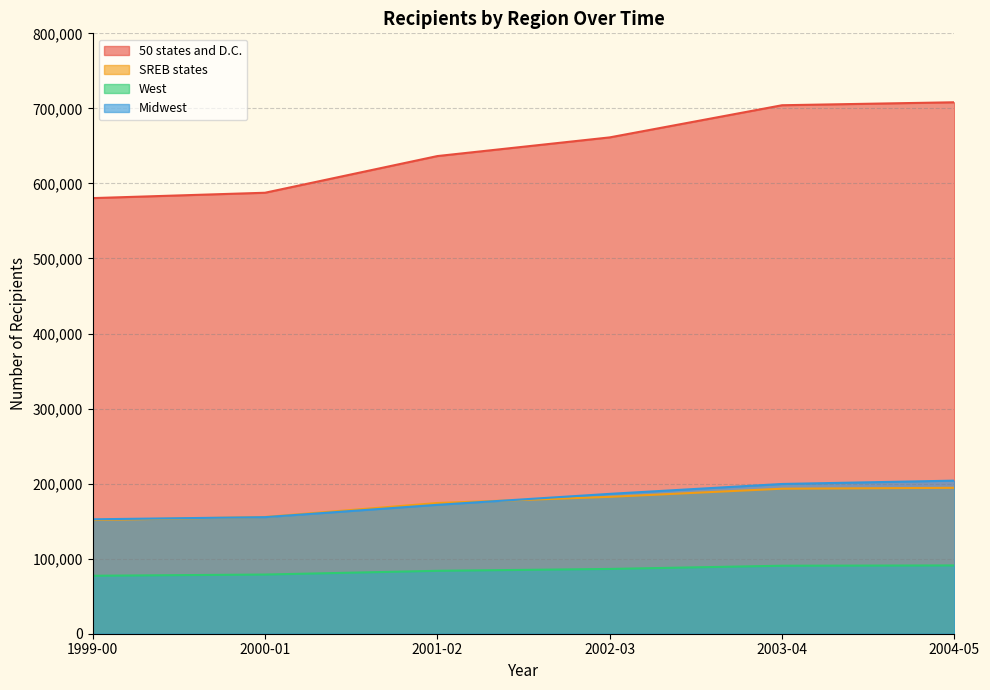

What are all the series names shown in the legend?

50 states and D.C., SREB states, West, Midwest